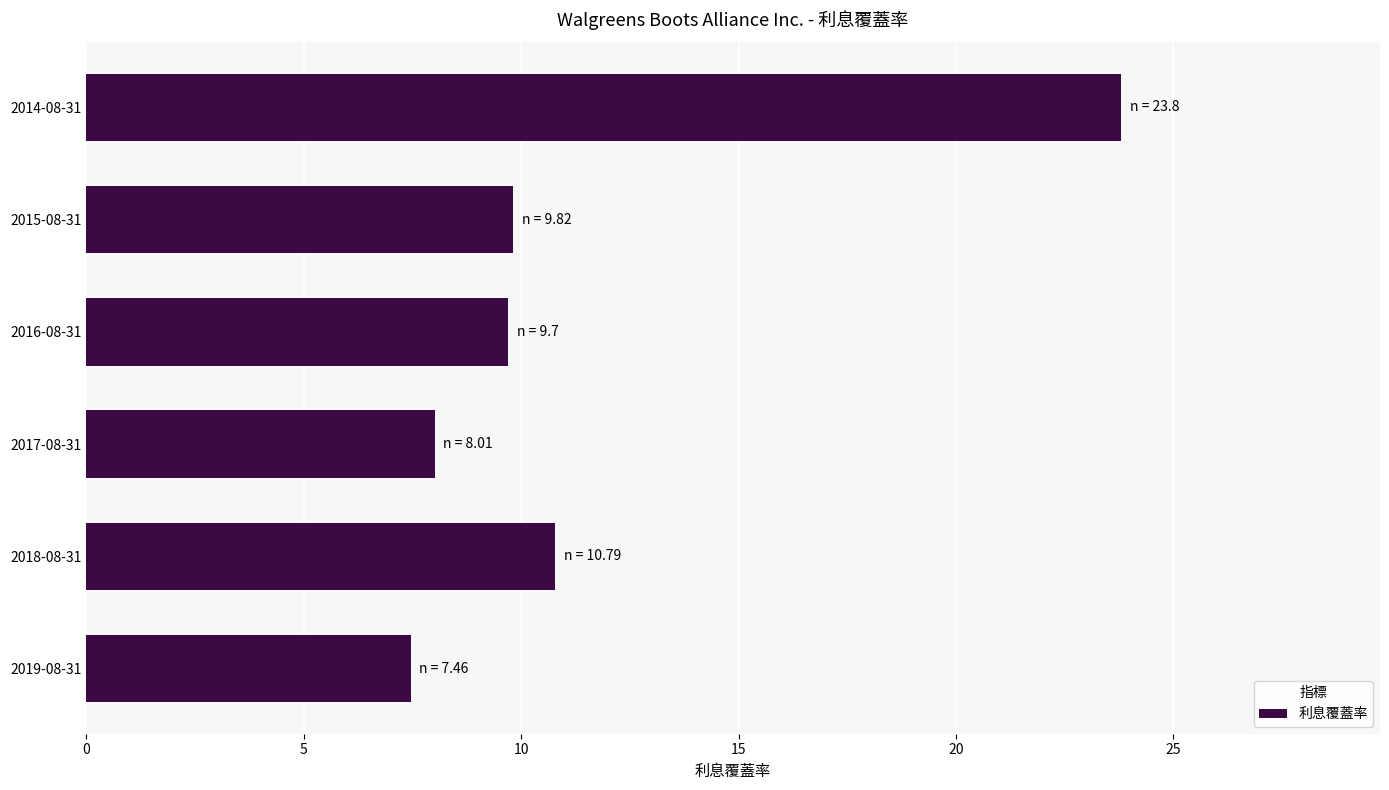

Reading bottom to top, extract all data points from this chart.

2019-08-31=7.5	2018-08-31=10.8	2017-08-31=8.0	2016-08-31=9.7	2015-08-31=9.8	2014-08-31=23.8